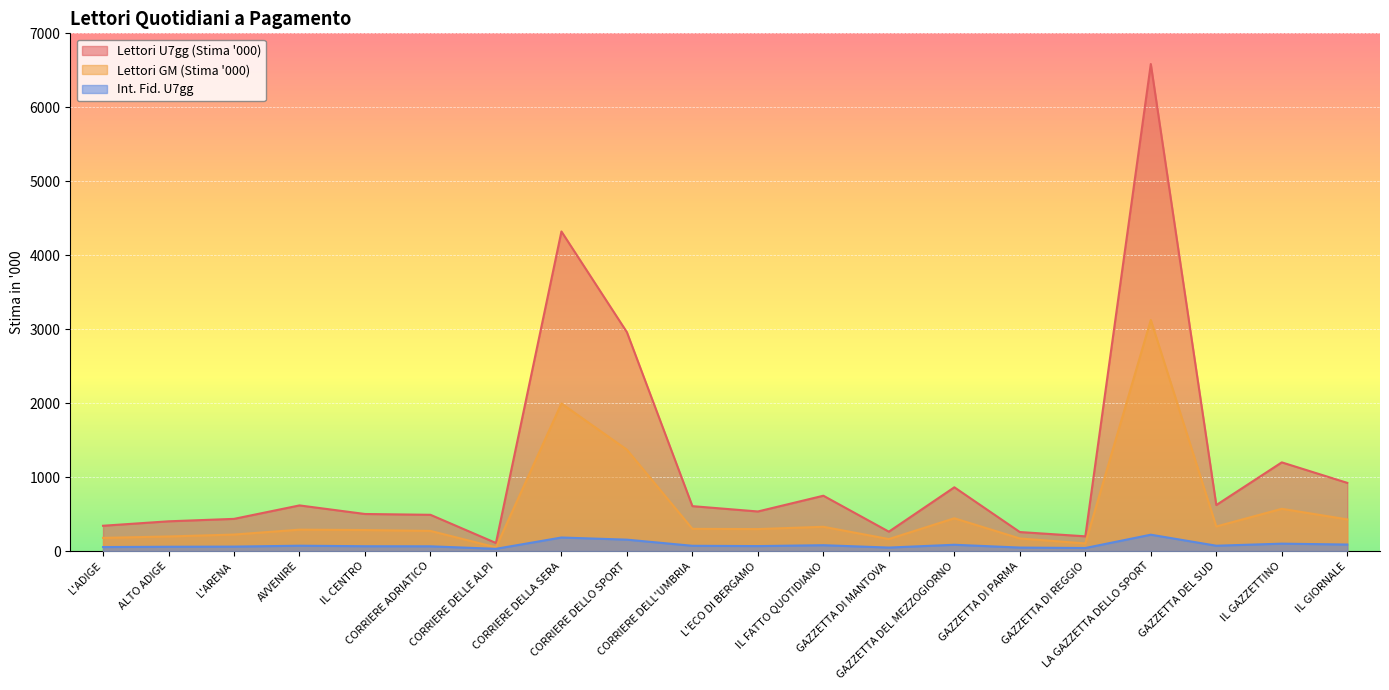

What is the total value across all series at IL CENTRO?

850